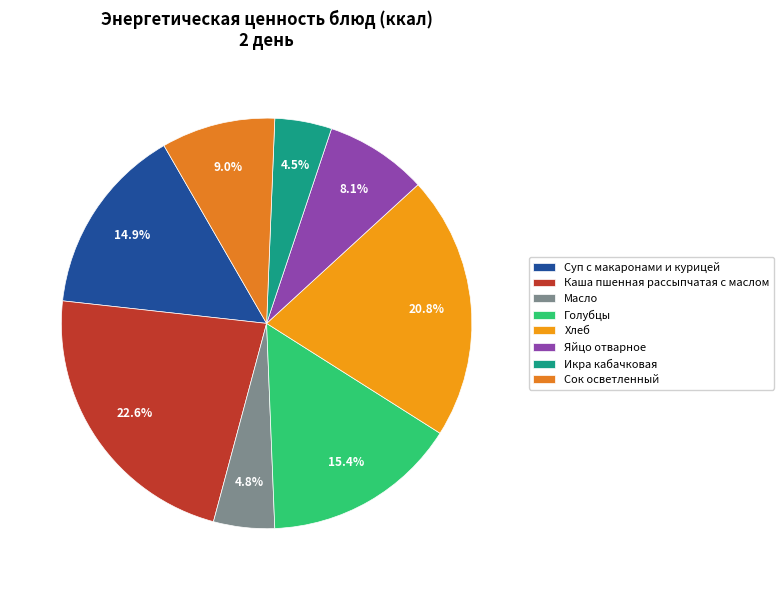

Is there any slice that represents more than half of the pie?

No